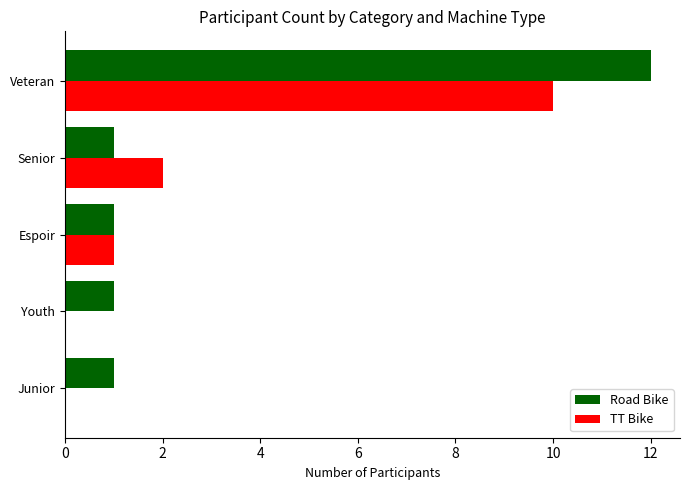

Which series changed the most between Junior and Veteran?

Road Bike